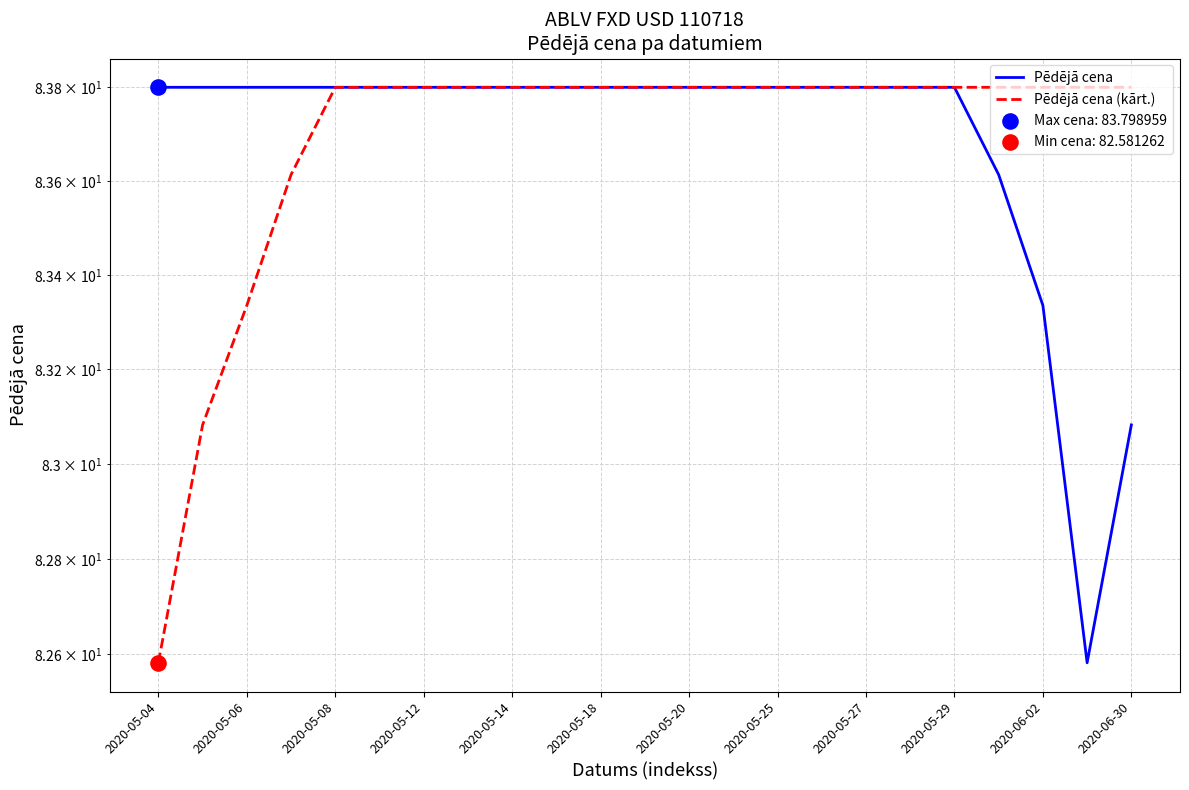

Which series reaches the minimum Y coordinate?

Pēdējā cena